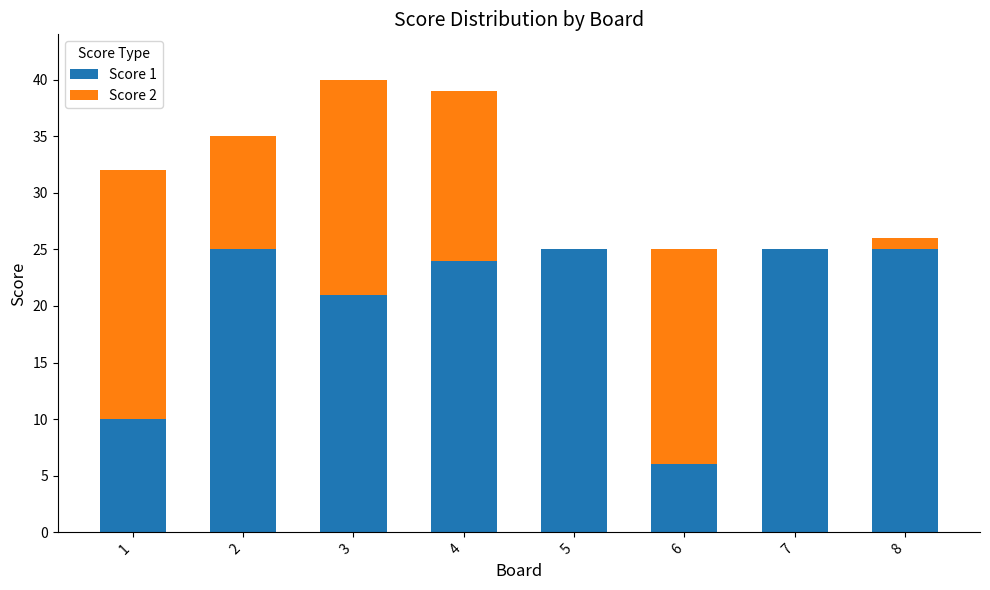

The Score 1 series shows 25 at 5. True or false?

True